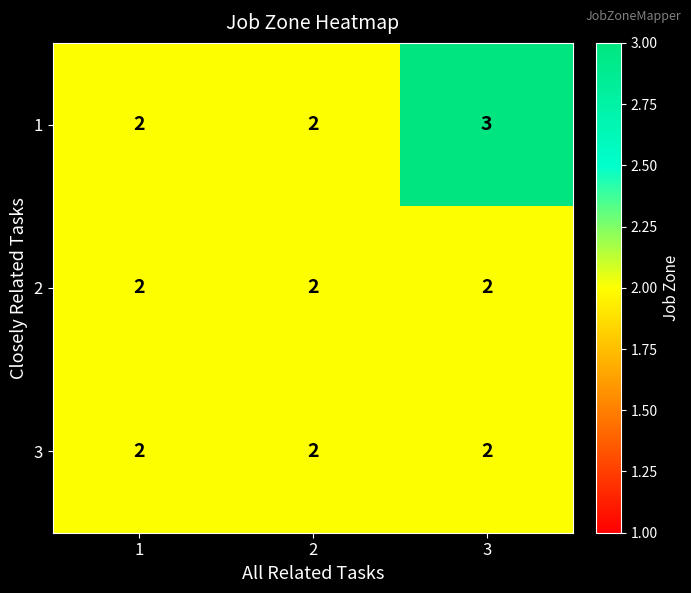

Reading right to left, what are all the values shown in this chart?

1: 3	2	2
2: 2	2	2
3: 2	2	2